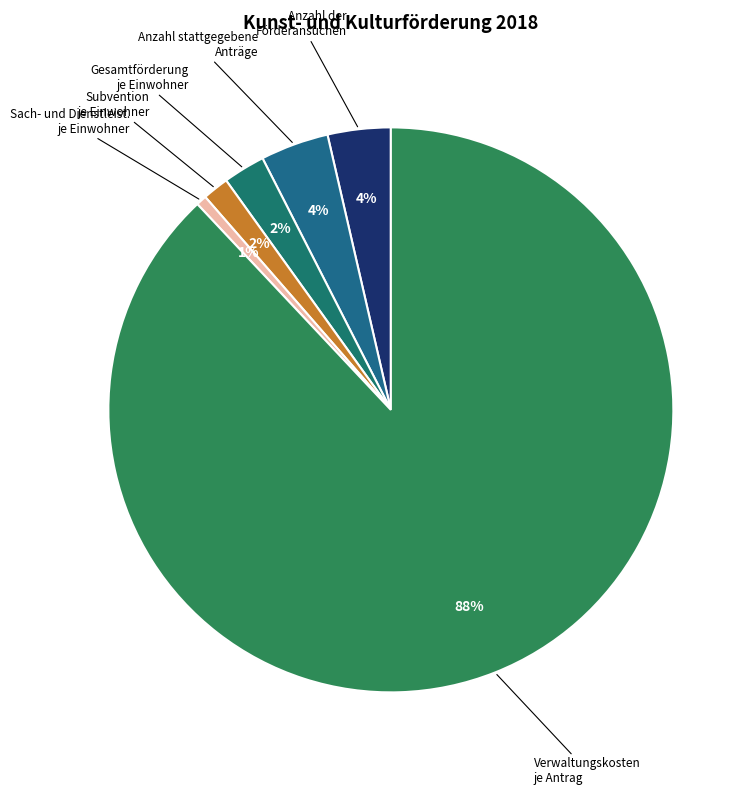

What percentage is the Subvention je Einwohner slice, to the nearest percent?

2%